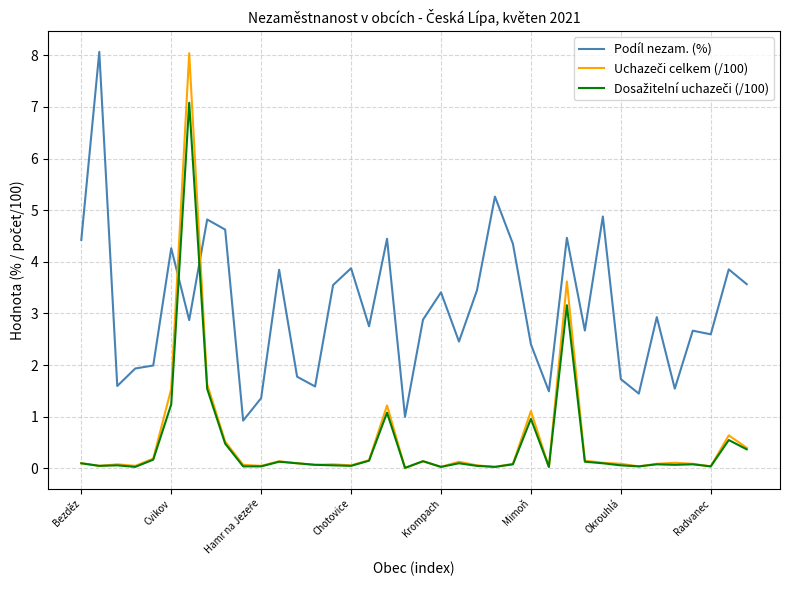

What is the greatest value displayed?

8.1